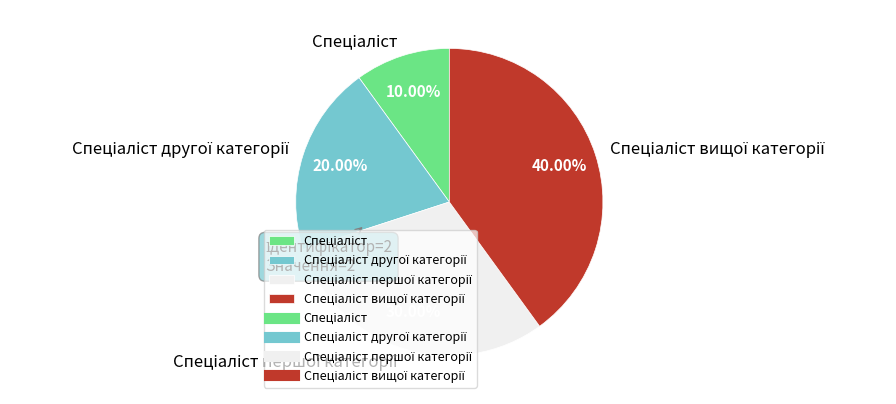

Does any single category account for the majority?

No